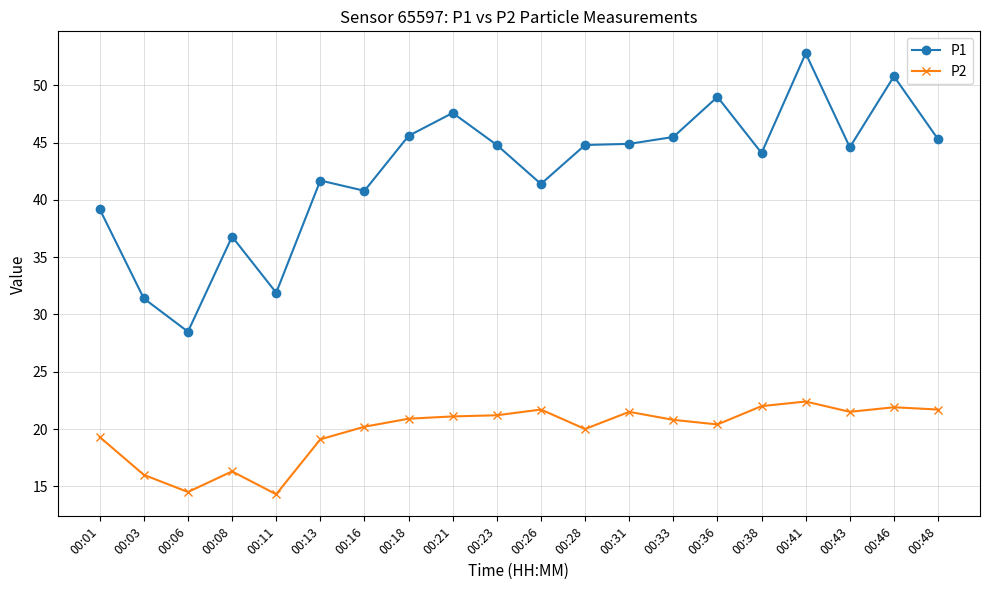

At which category is the sum across all series the highest?

00:41